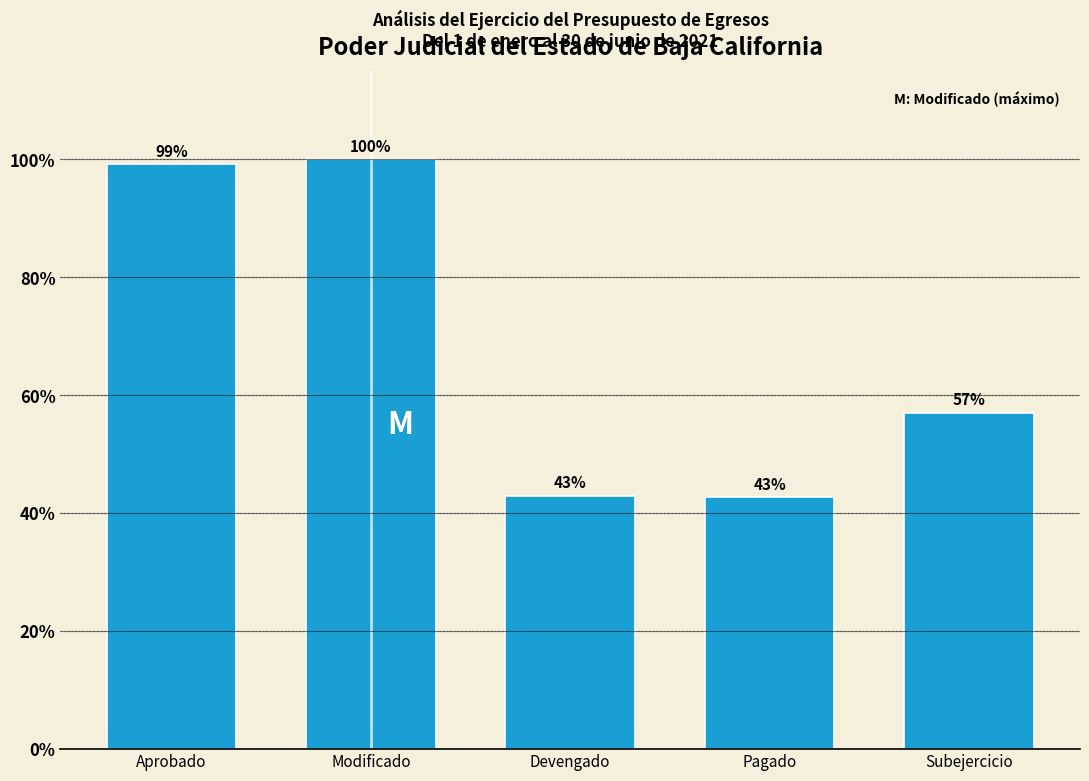

What is the value of the 3rd bar from the left?

43.0